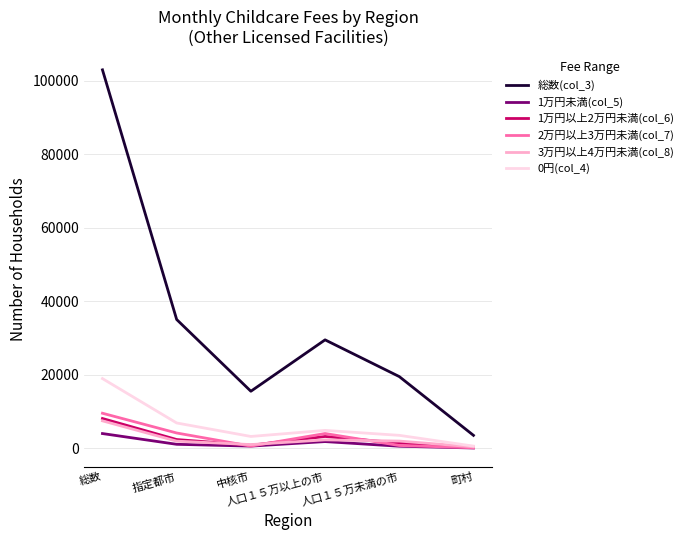

At how many categories does at least one series exceed 32506?

2